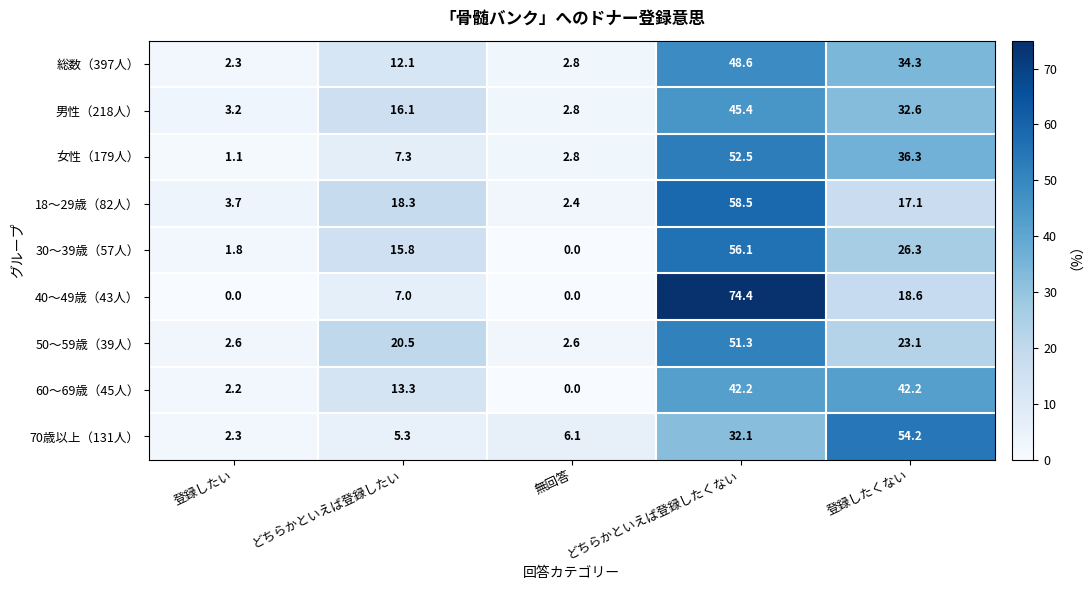

The 50～59歳（39人） series shows 2.6 at 無回答. True or false?

True